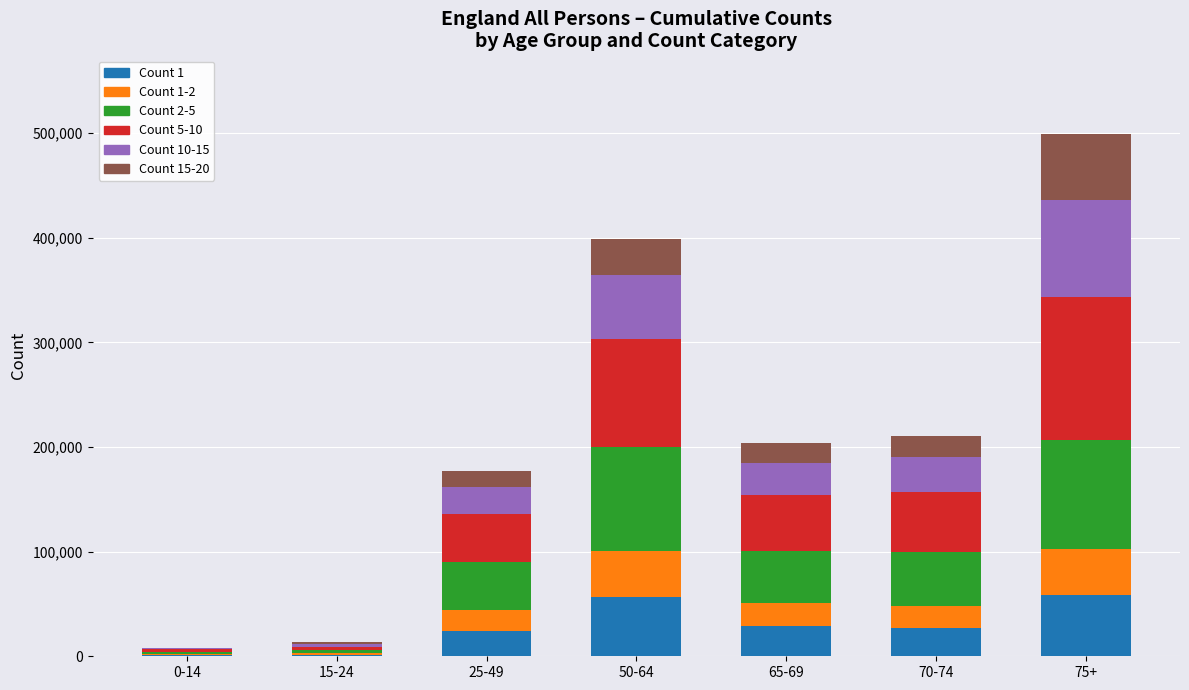

How many distinct data groups are displayed?

6